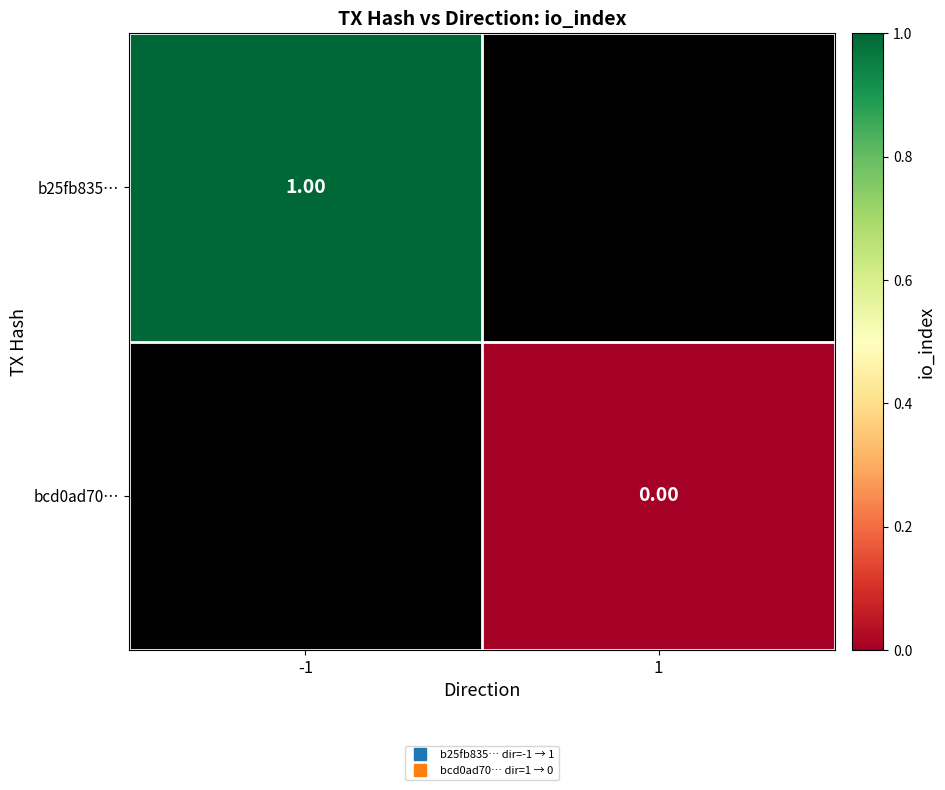

List the series in order of their overall mean, highest first.

b25fb835…, bcd0ad70…